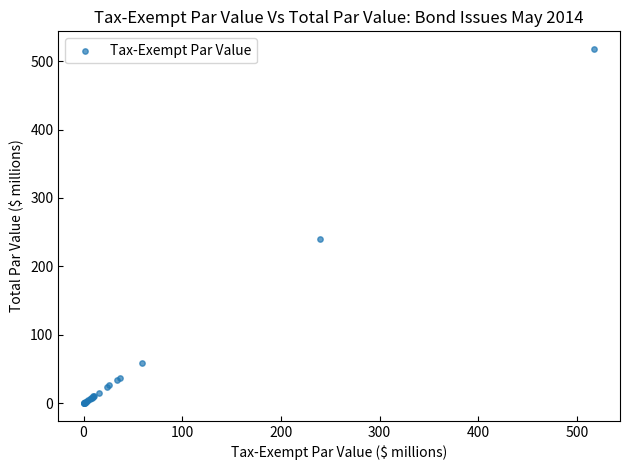

What Y value in the scatter plot is closest to 258?

240.0